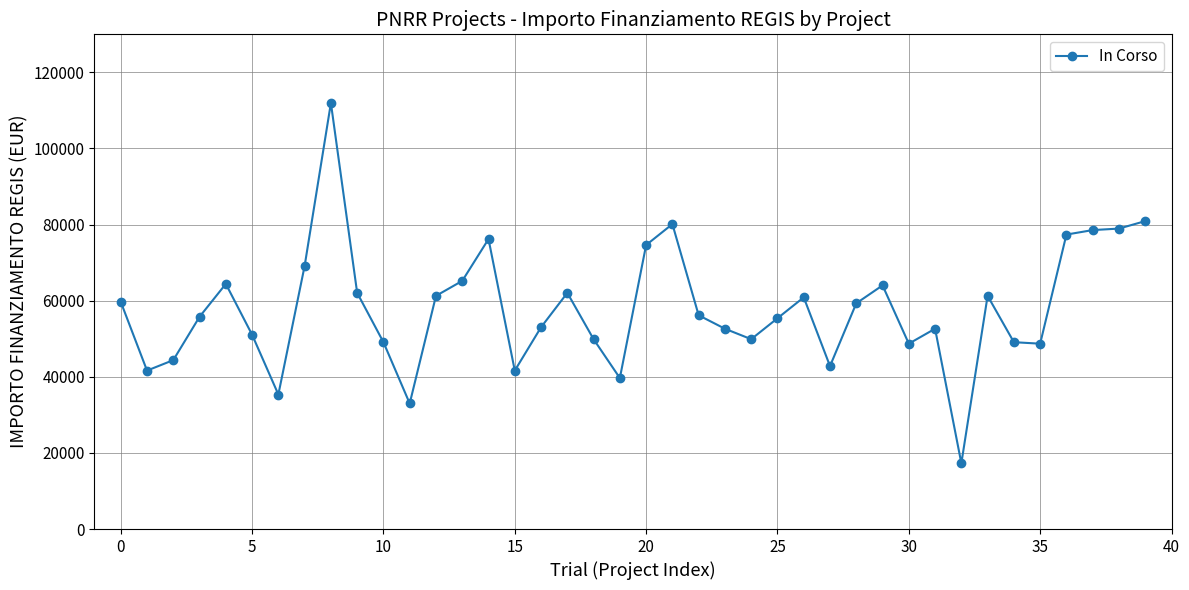

What is the smallest value displayed?

17283.4